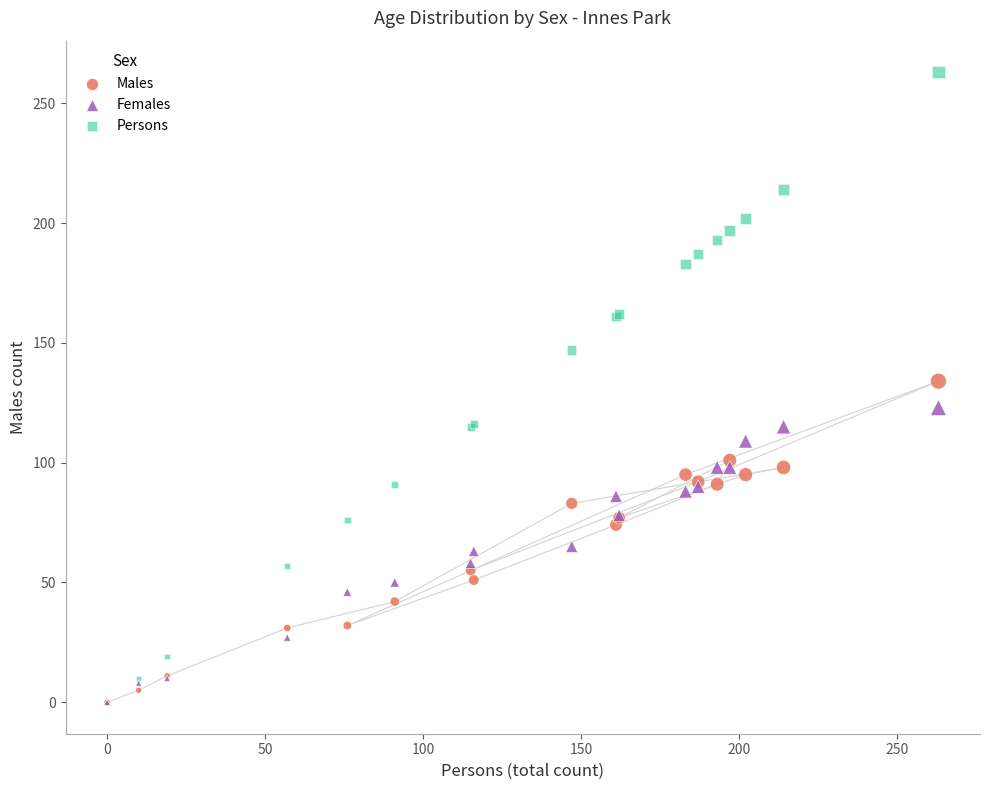

Across all series, what Y value is closest to 131?

134